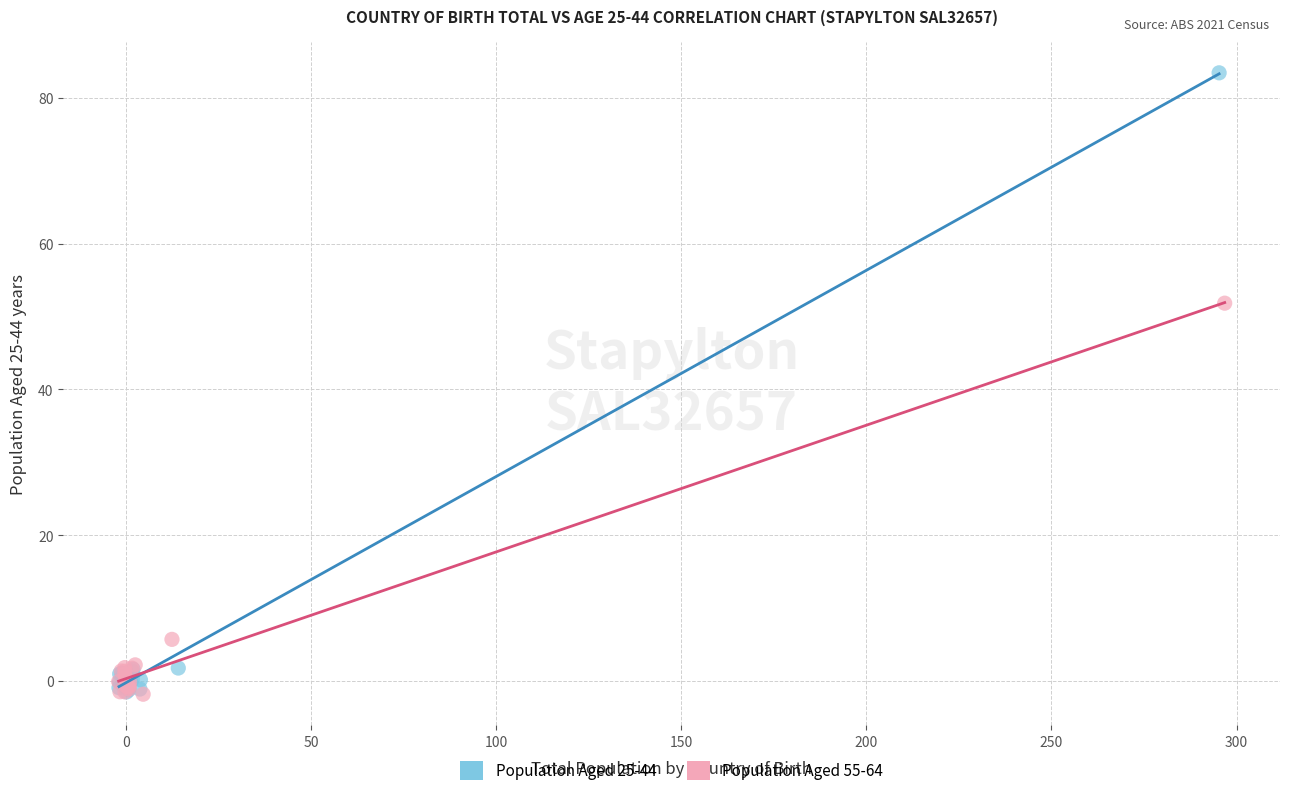

Which series contains the highest Y value?

Population Aged 25-44